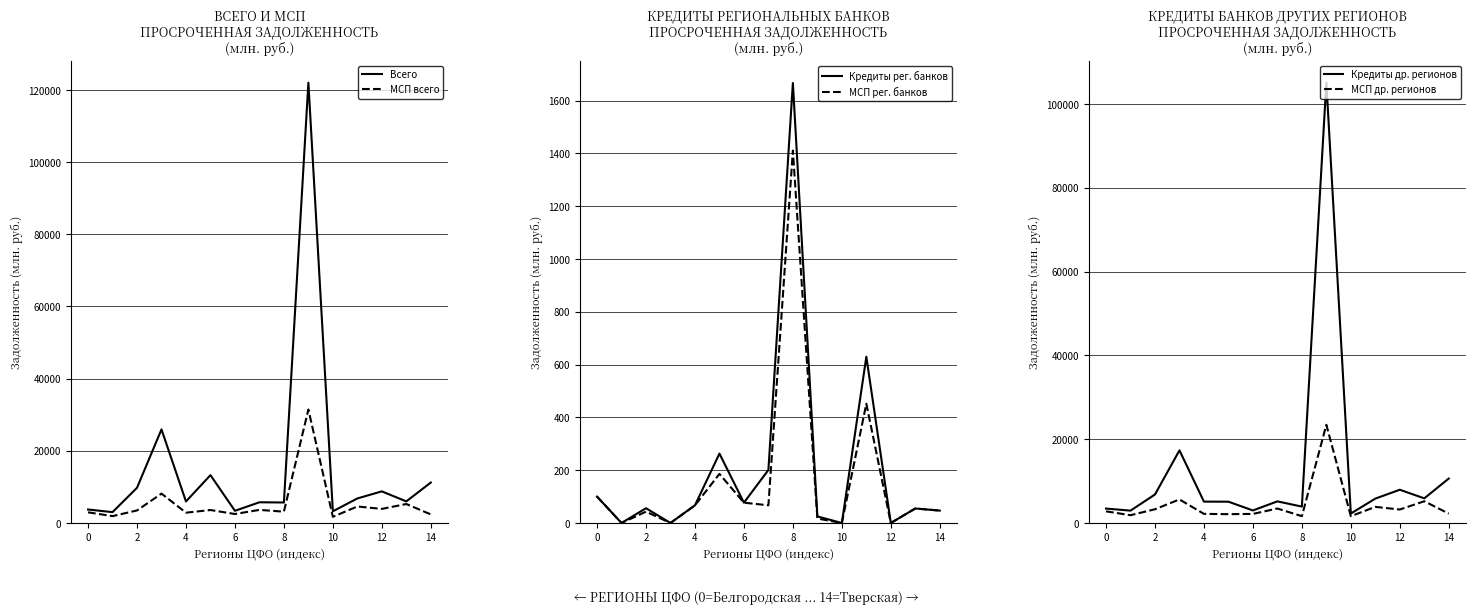

What is the average value of the Кредиты рег. банков series?

213